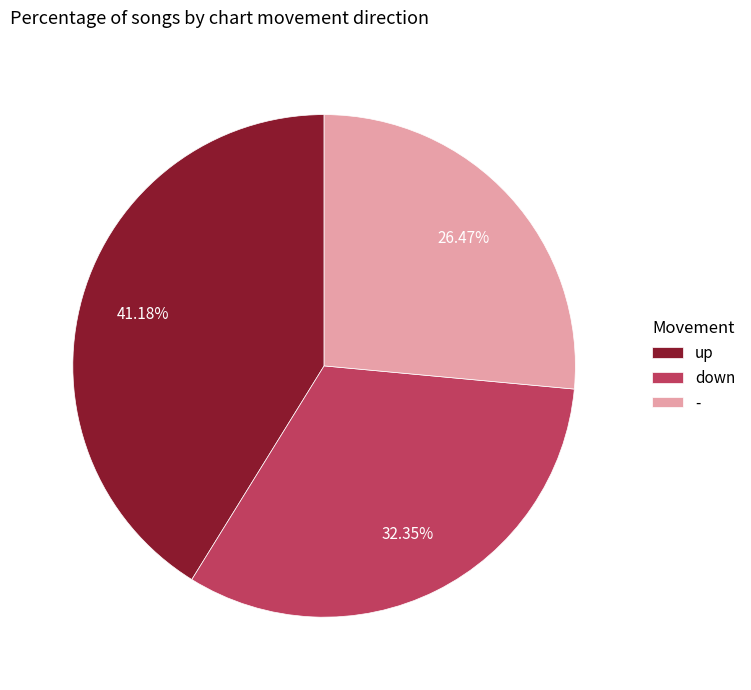

Does down represent more than half of the total?

No